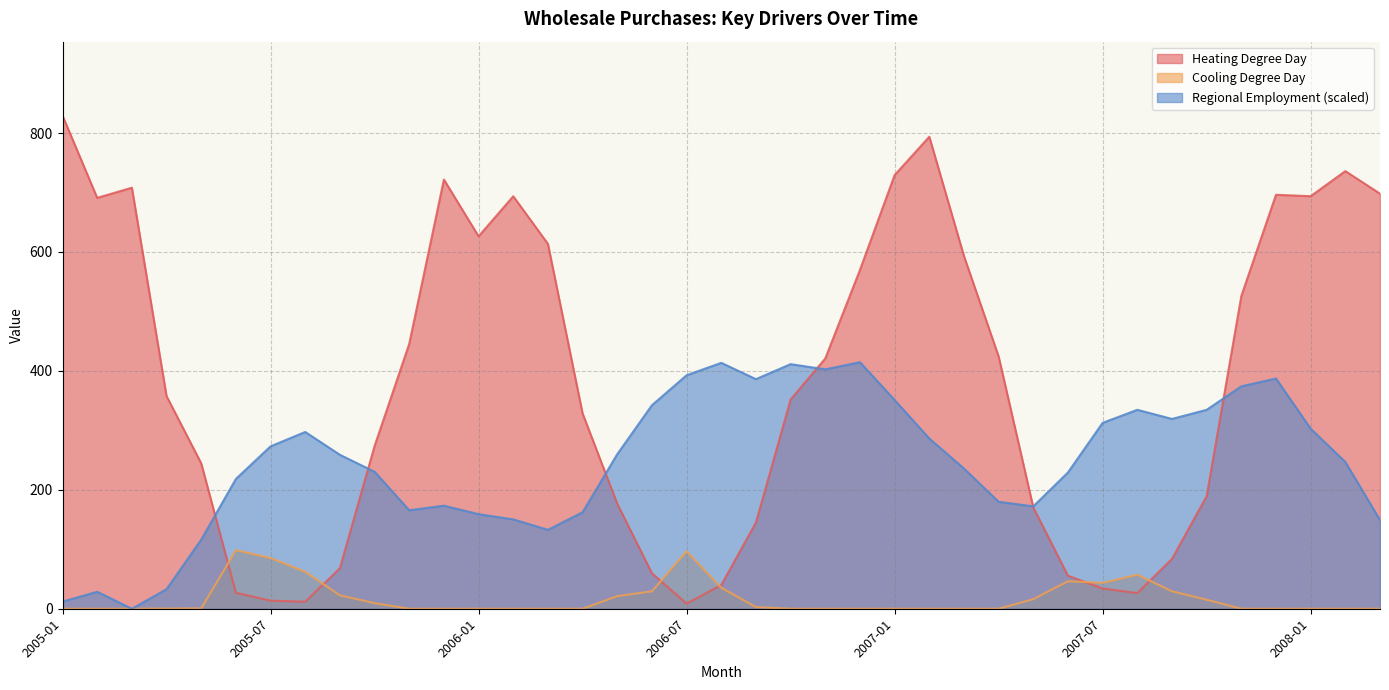

Read the Heating Degree Day value at 2007-05.

170.3